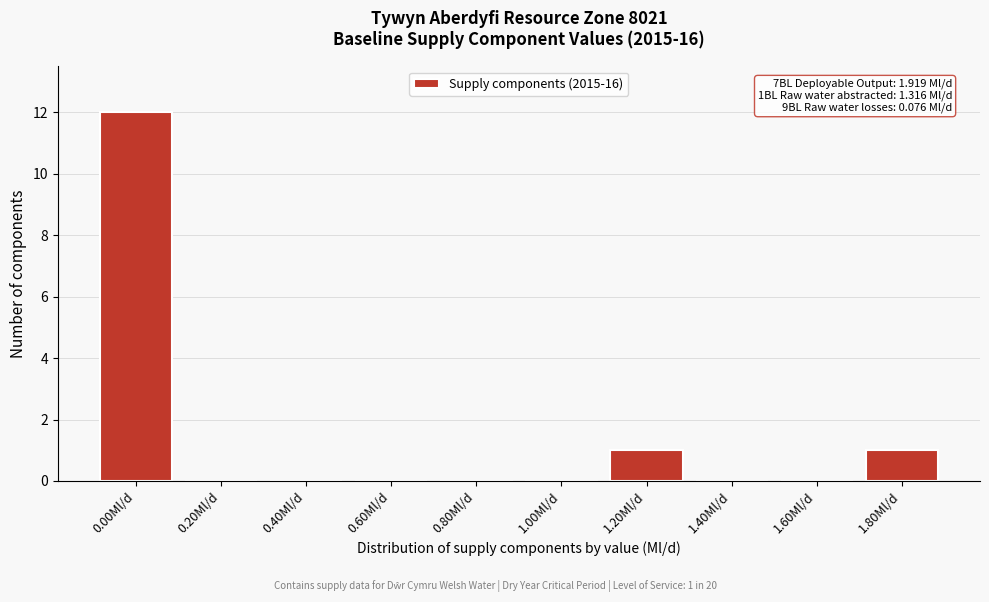

Reading right to left, transcribe all the data shown in this chart.

1.80Ml/d=1	1.60Ml/d=0	1.40Ml/d=0	1.20Ml/d=1	1.00Ml/d=0	0.80Ml/d=0	0.60Ml/d=0	0.40Ml/d=0	0.20Ml/d=0	0.00Ml/d=12